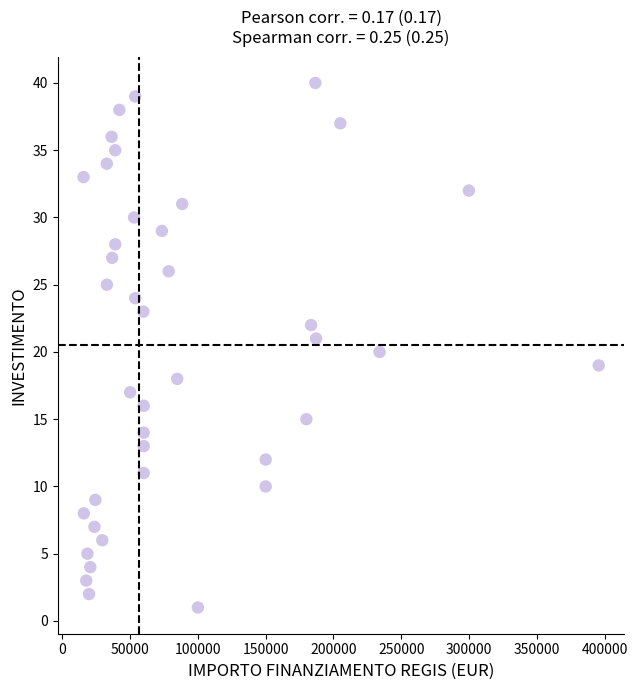

What is the range of Y values (max minus min)?

39